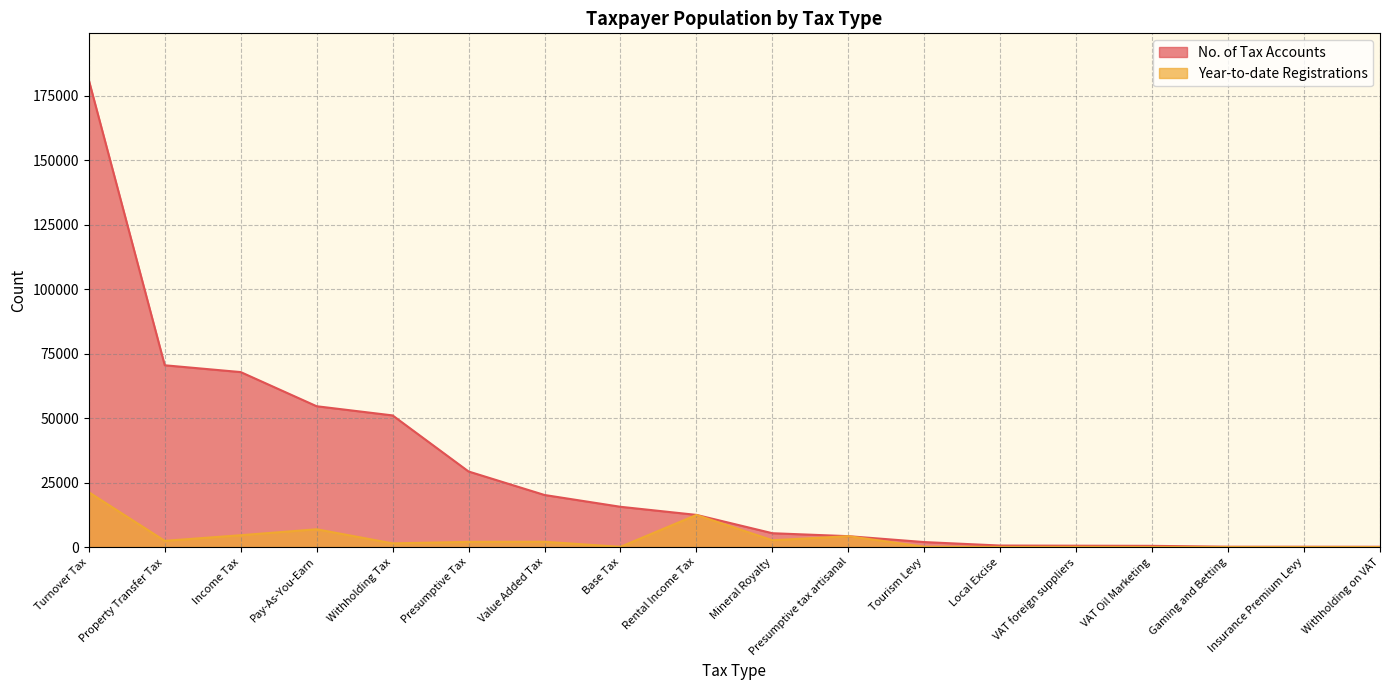

Reading left to right, transcribe all the data shown in this chart.

No. of Tax Accounts: Turnover Tax=181008	Property Transfer Tax=70452	Income Tax=67815	Pay-As-You-Earn=54576	Withholding Tax=51018	Presumptive Tax=29287	Value Added Tax=20178	Base Tax=15605	Rental Income Tax=12463	Mineral Royalty=5360	Presumptive tax artisanal=4216	Tourism Levy=1928	Local Excise=582	VAT foreign suppliers=520	VAT Oil Marketing=463	Gaming and Betting=127	Insurance Premium Levy=117	Withholding on VAT=108
Year-to-date Registrations: Turnover Tax=21256	Property Transfer Tax=2409	Income Tax=4582	Pay-As-You-Earn=6890	Withholding Tax=1421	Presumptive Tax=2015	Value Added Tax=2049	Base Tax=83	Rental Income Tax=12438	Mineral Royalty=2632	Presumptive tax artisanal=4216	Tourism Levy=127	Local Excise=46	VAT foreign suppliers=82	VAT Oil Marketing=41	Gaming and Betting=15	Insurance Premium Levy=17	Withholding on VAT=0